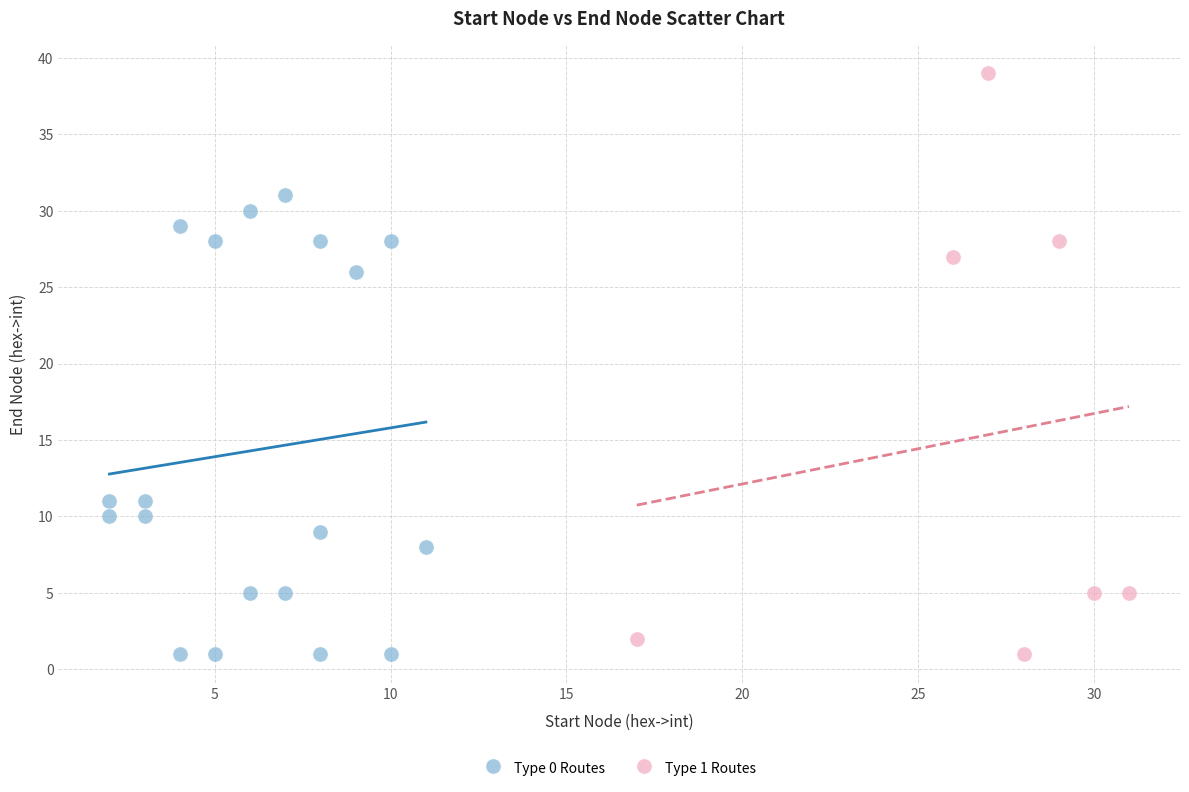

Which series contains the highest Y value?

Type 1 Routes